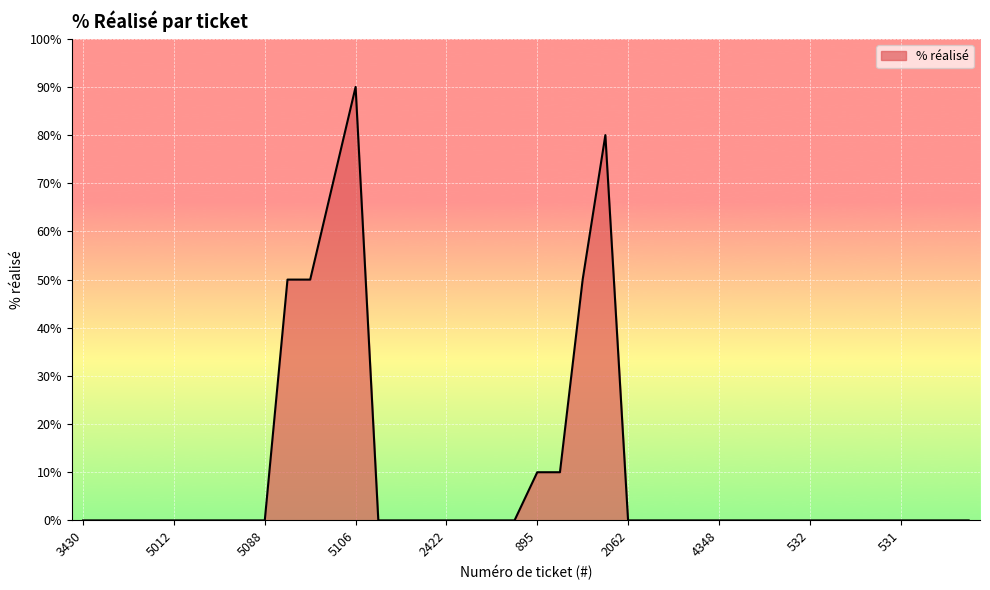

What is the maximum value shown in the chart?

90